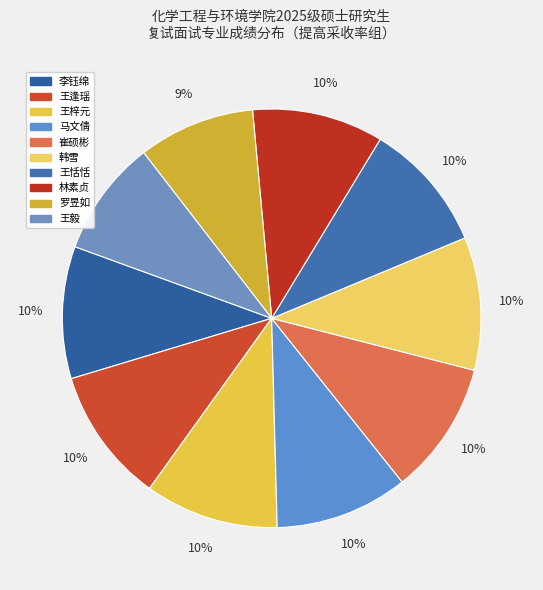

To the nearest percent, what portion does 马文倩 represent?

10%